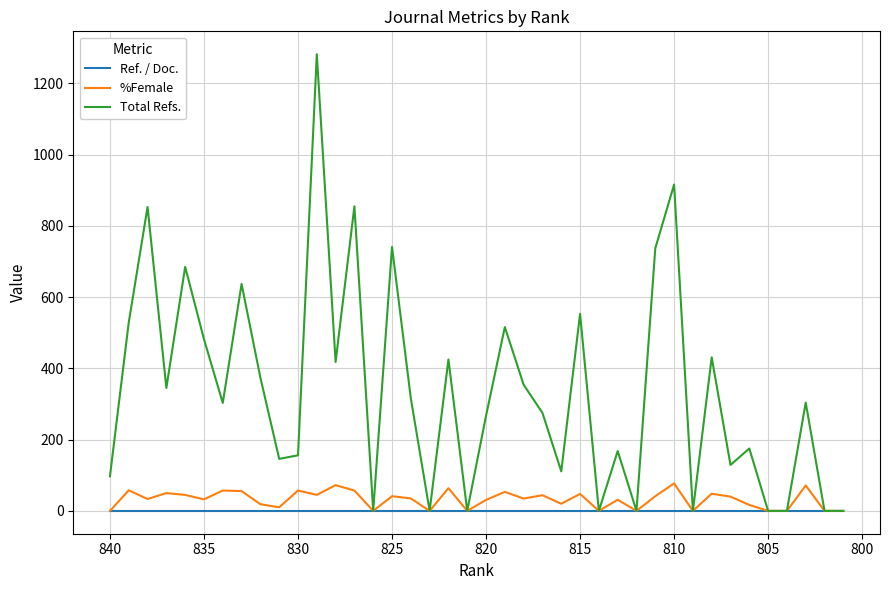

What position from the right is 810?

10